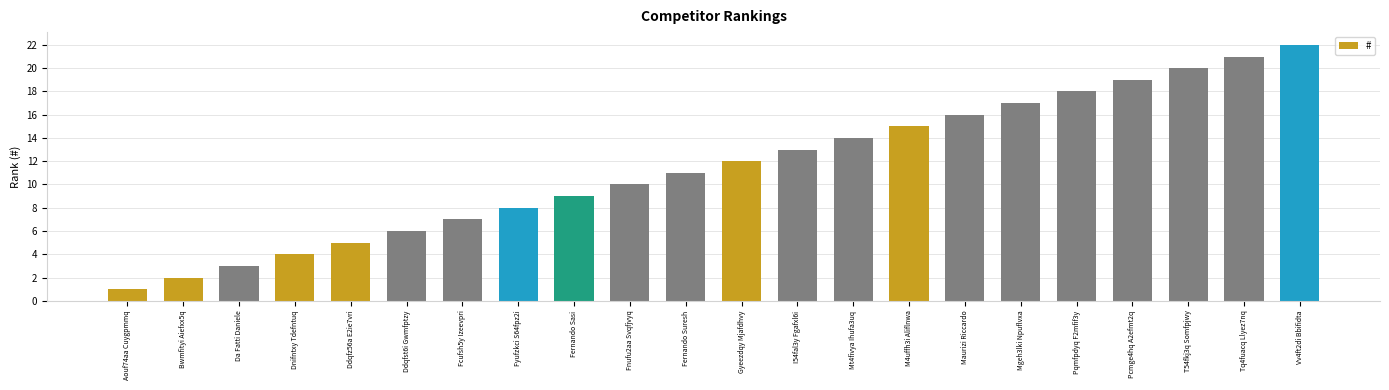

Are the bars horizontal?

No